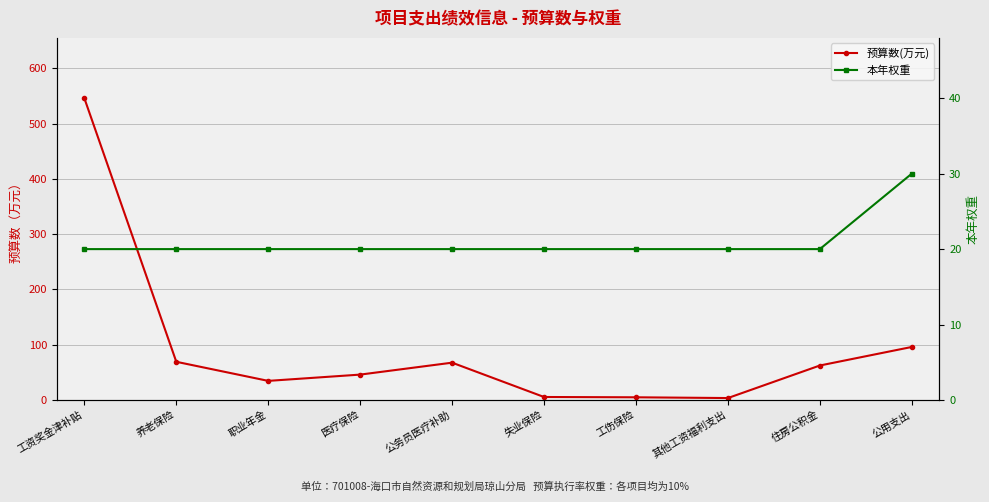

How many interior local peaks does the 预算数(万元) series have?

1